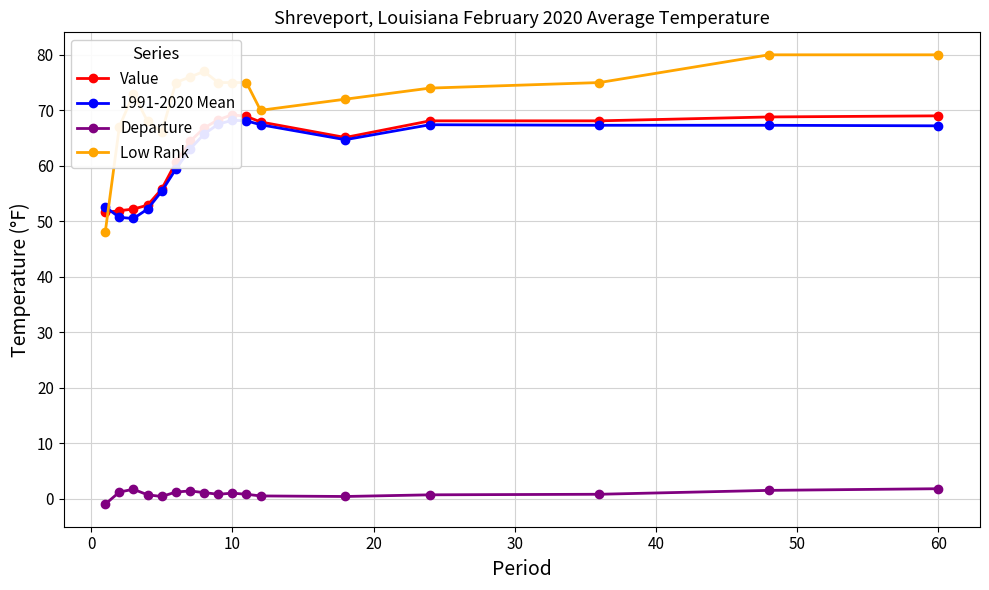

True or false: Departure and Low Rank cross at least once.

False